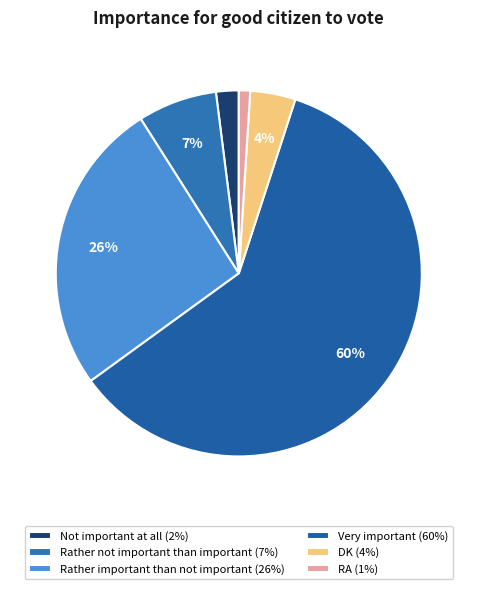

Which category has the biggest portion of the pie?

Very important